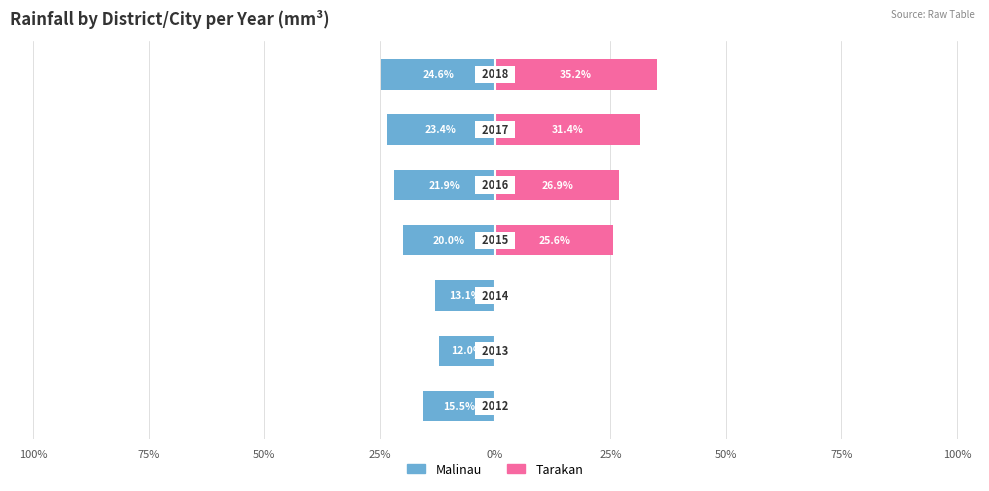

Are the bars horizontal?

Yes